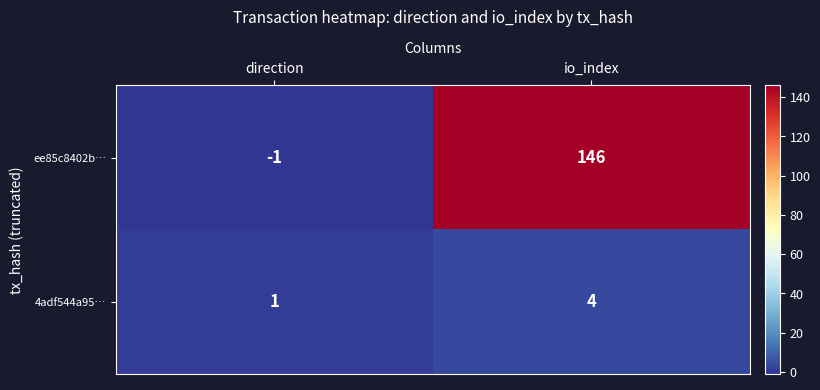

Which series has the largest total across all categories?

ee85c8402b…